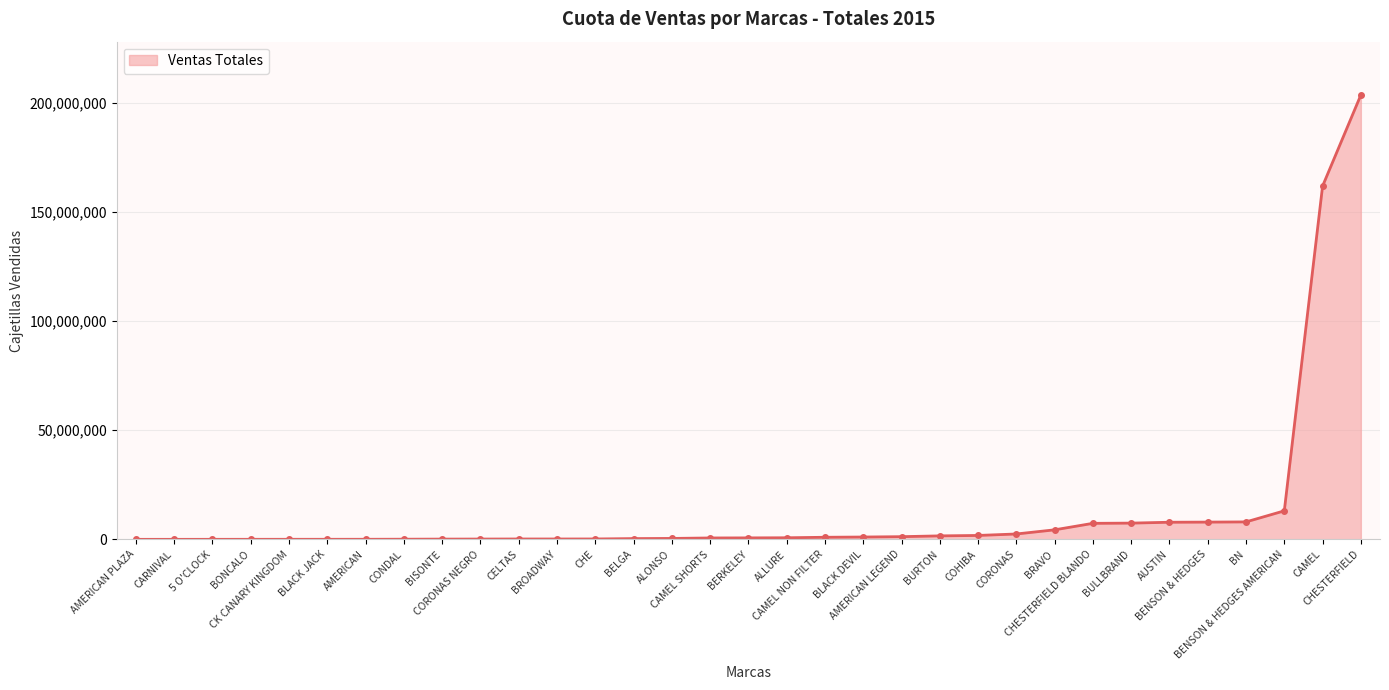

What is the average value?

13155530